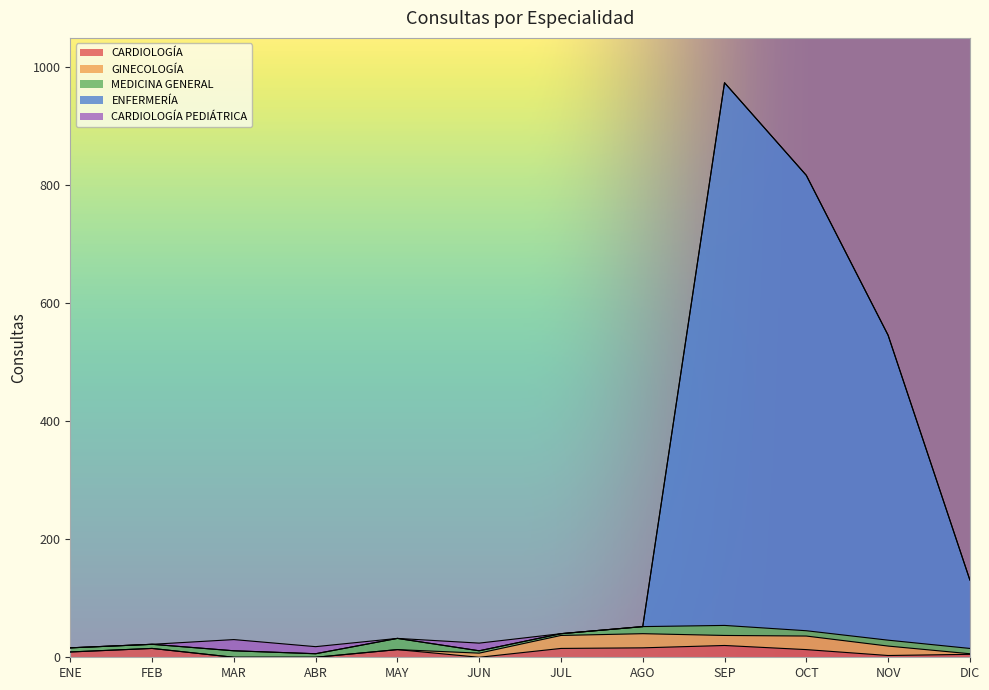

At which category is the sum across all series the highest?

SEP